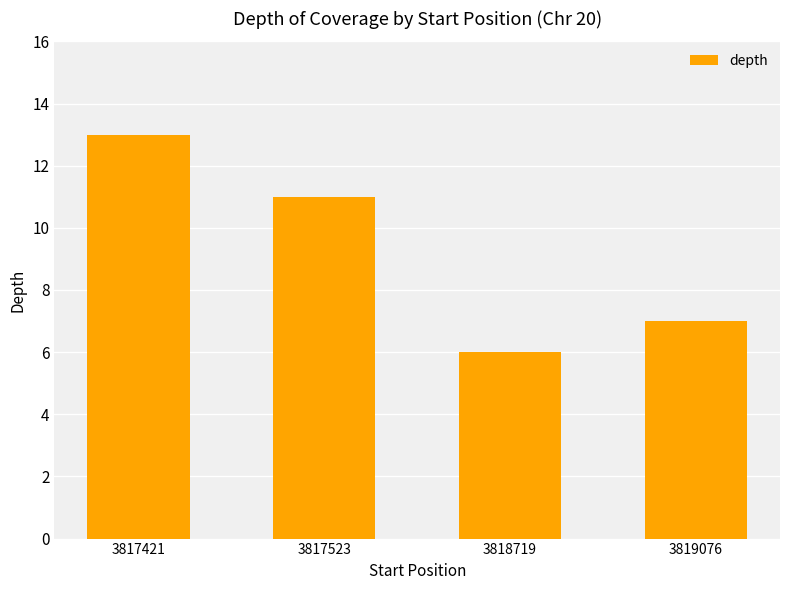

What value does the data have at 3817523?

11